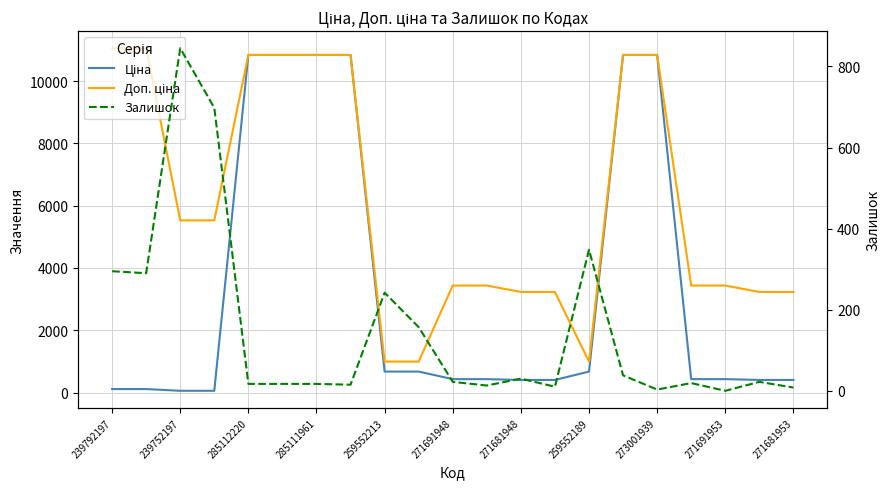

Rank the series by their maximum value, from highest to lowest.

Доп. ціна, Ціна, Залишок